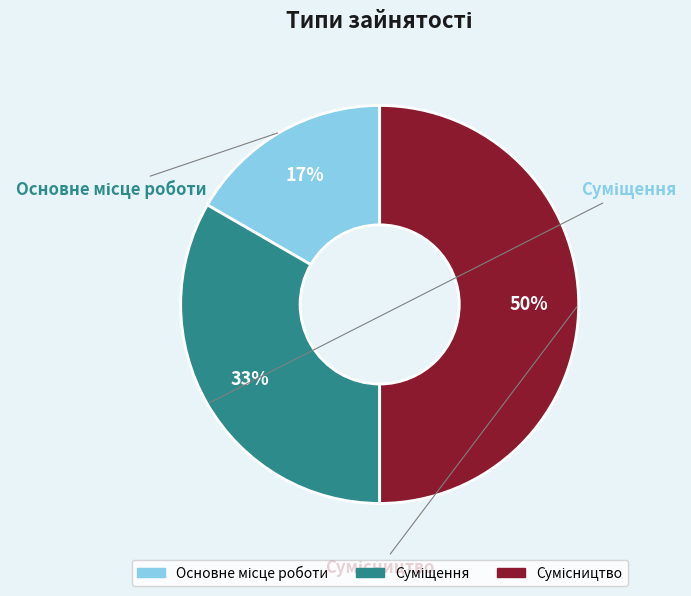

To the nearest percent, what is the difference between the largest and smallest slice percentages?

33%